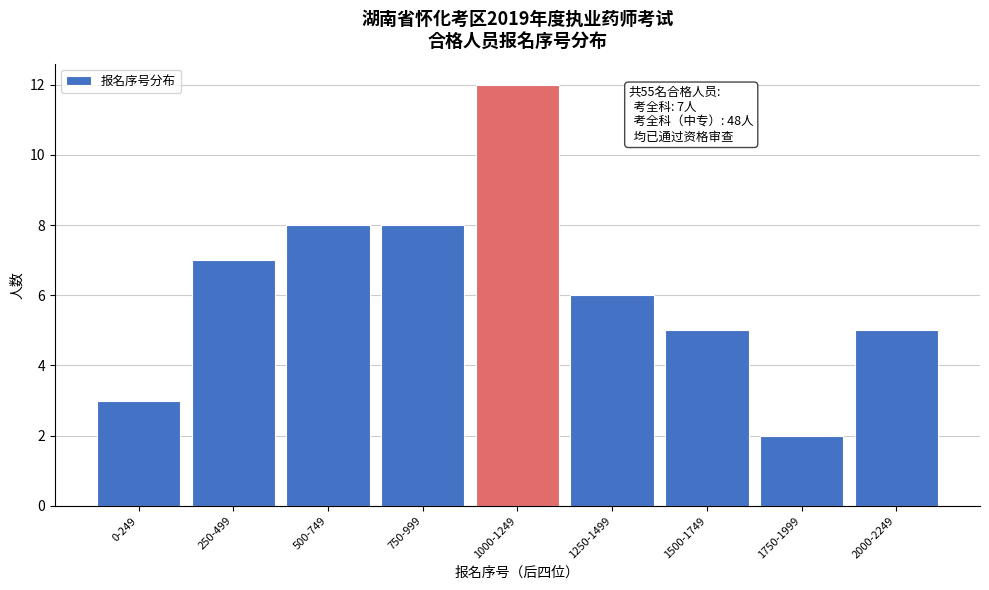

Reading right to left, extract all data points from this chart.

2000-2249=5	1750-1999=2	1500-1749=5	1250-1499=6	1000-1249=12	750-999=8	500-749=8	250-499=7	0-249=3